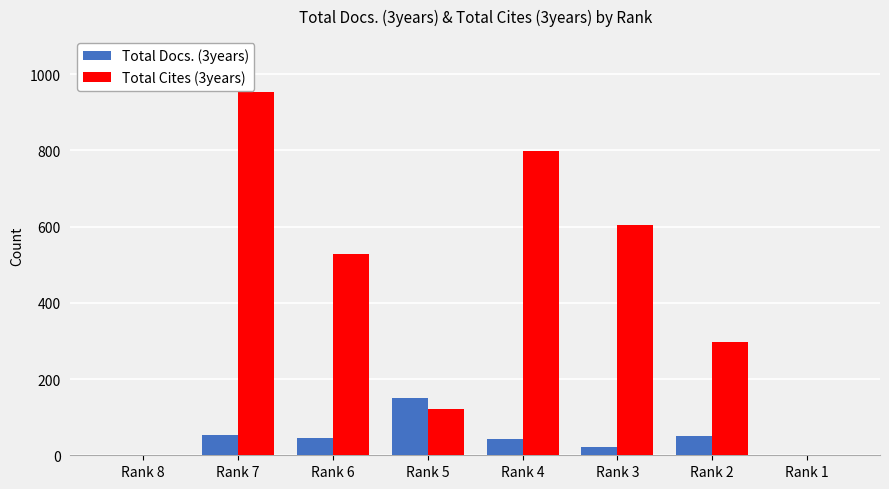

Between Rank 3 and Rank 2, which series saw the biggest shift?

Total Cites (3years)